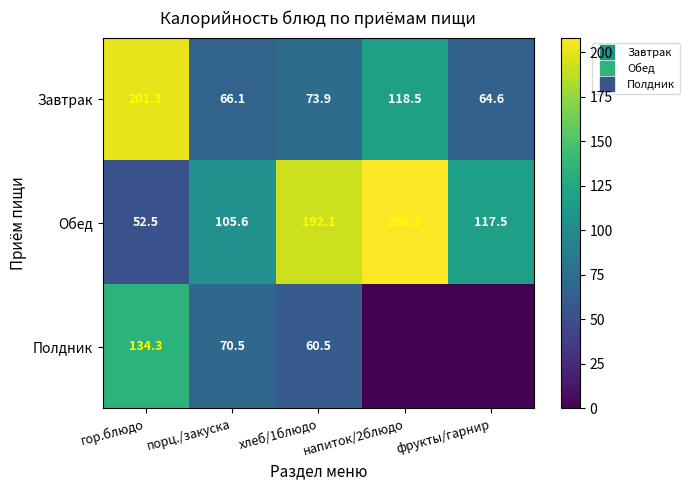

Which series changed the most between напиток/2блюдо and фрукты/гарнир?

Обед